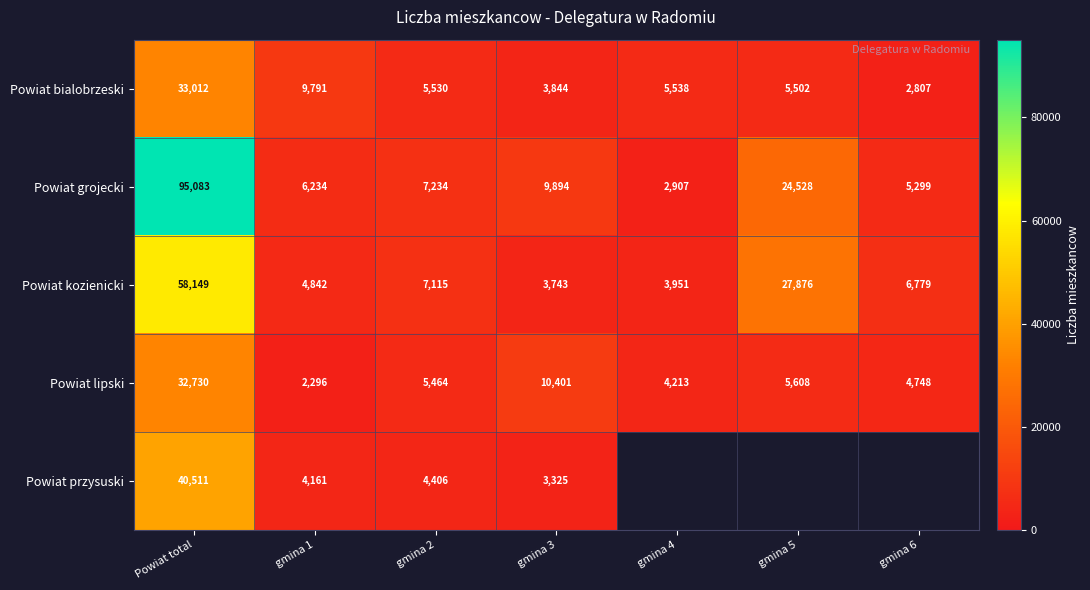

How many values in the Powiat bialobrzeski series are below 5530?

3